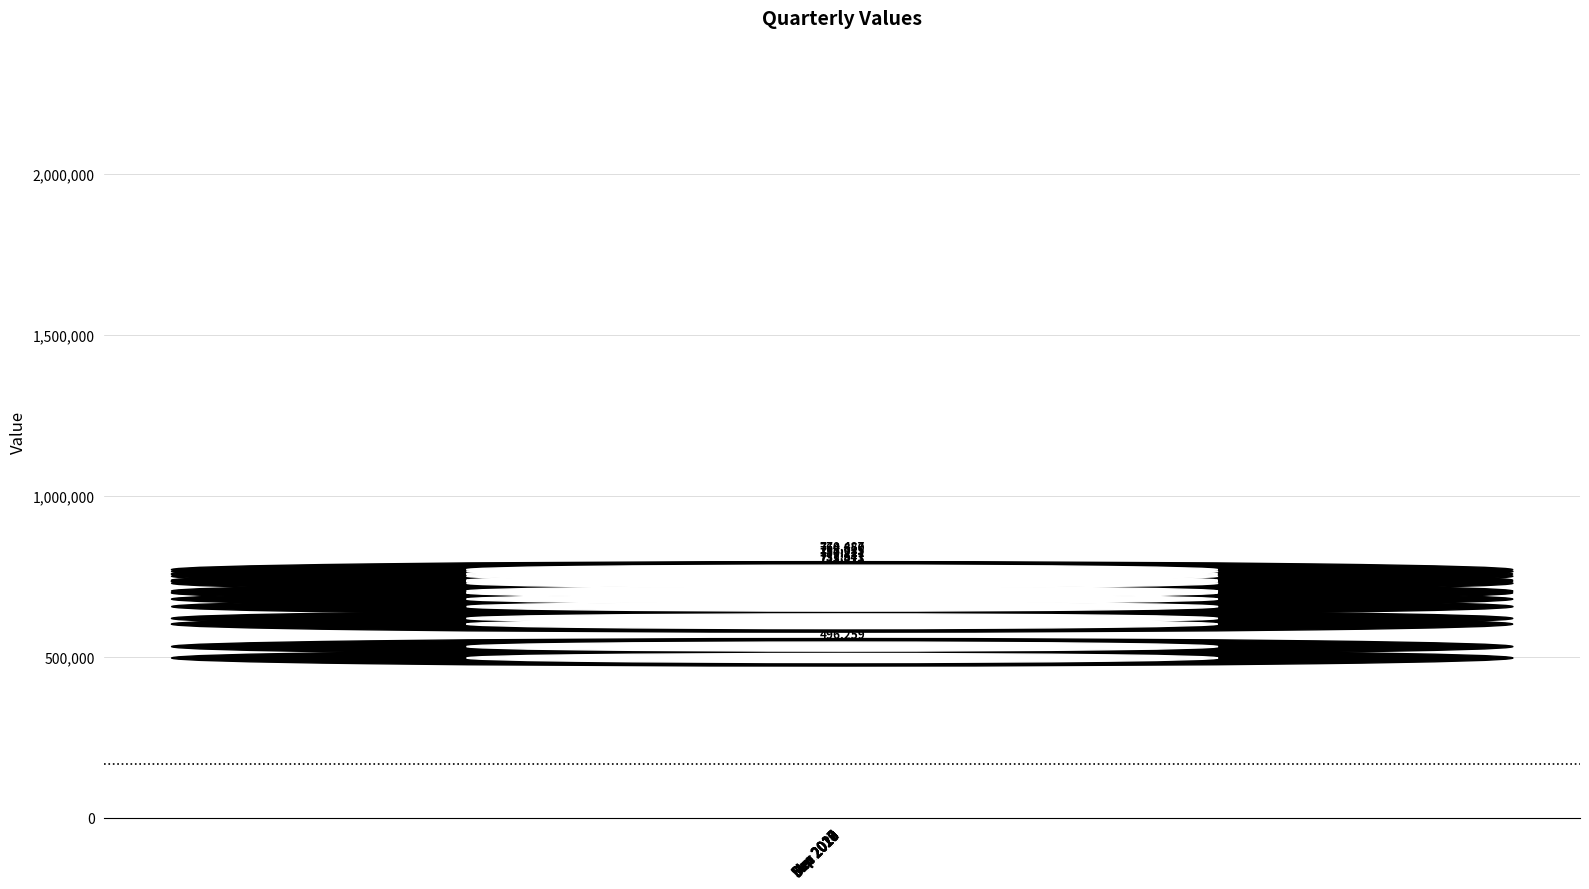

Which category has the highest value across all series?

Dec 2018